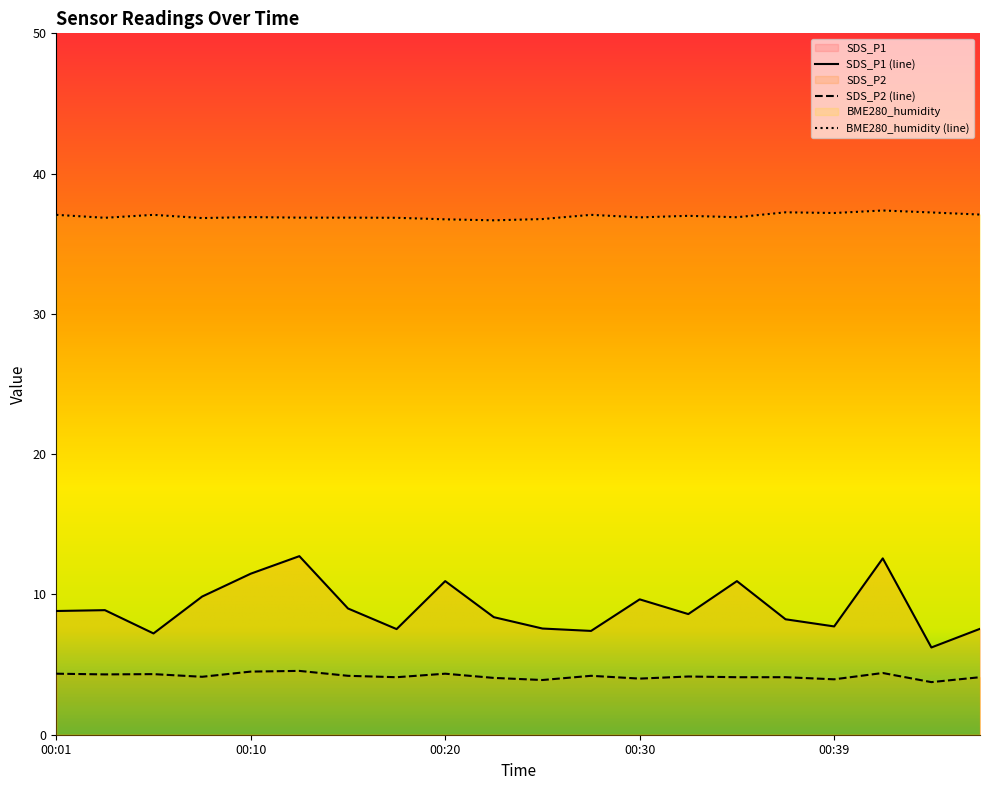

At which label does BME280_humidity reach its peak?

00:42